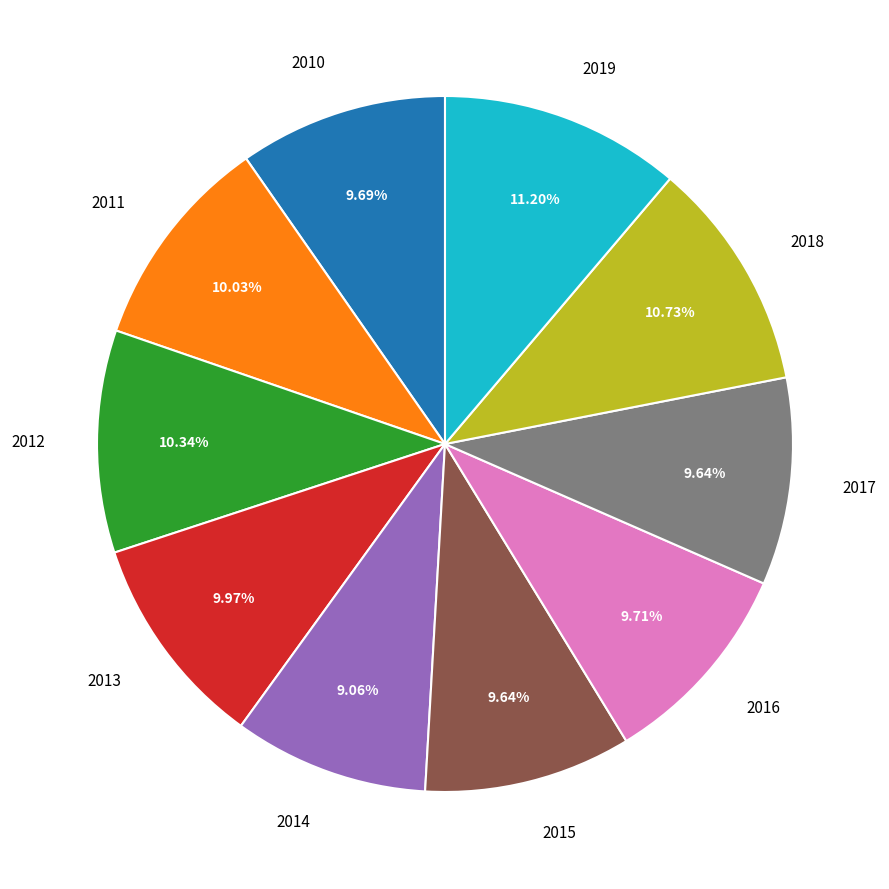

Do 2012 and 2016 together represent more than half of the pie?

No